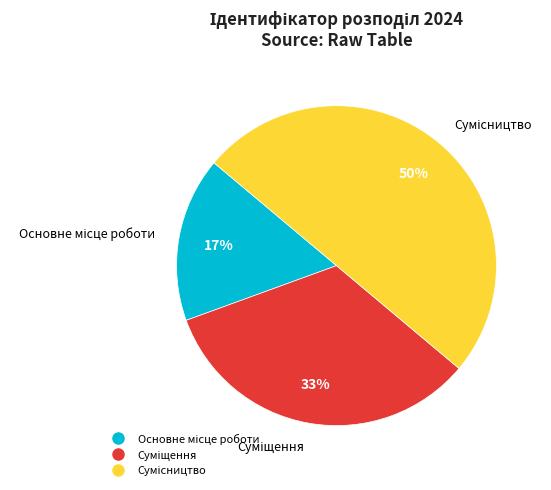

To the nearest percent, what is the difference between the largest and smallest slice percentages?

33%